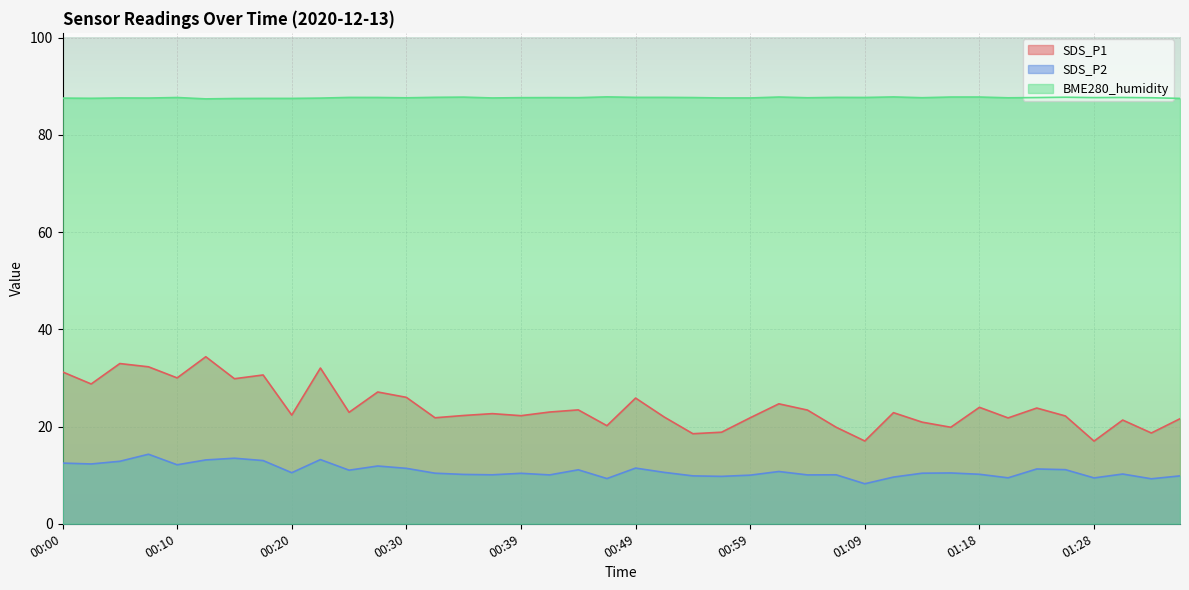

What is the difference between the SDS_P1 values at 00:44 and 01:11?

0.6